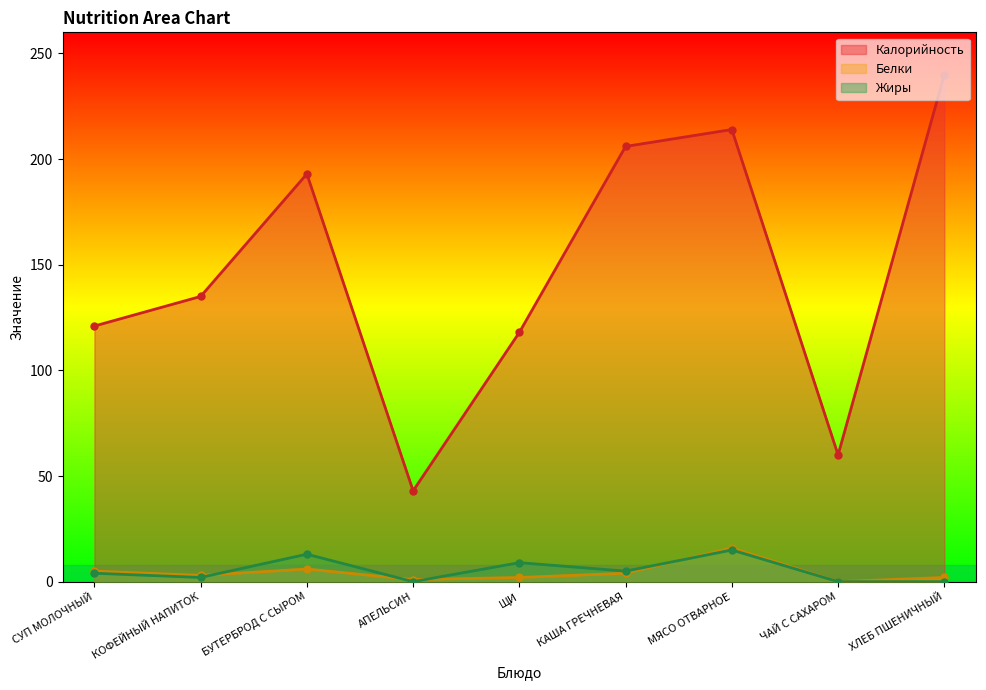

True or false: Калорийность has more than 1 points higher than both neighbors.

True